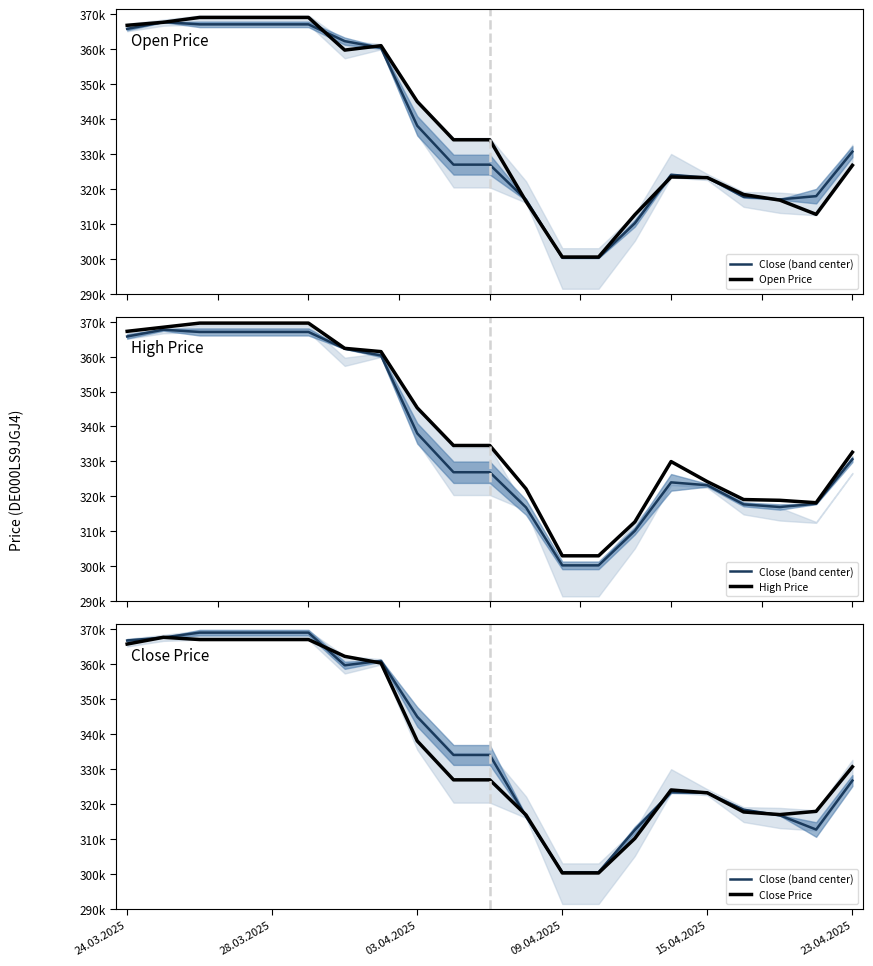

How many series are shown in this chart?

4